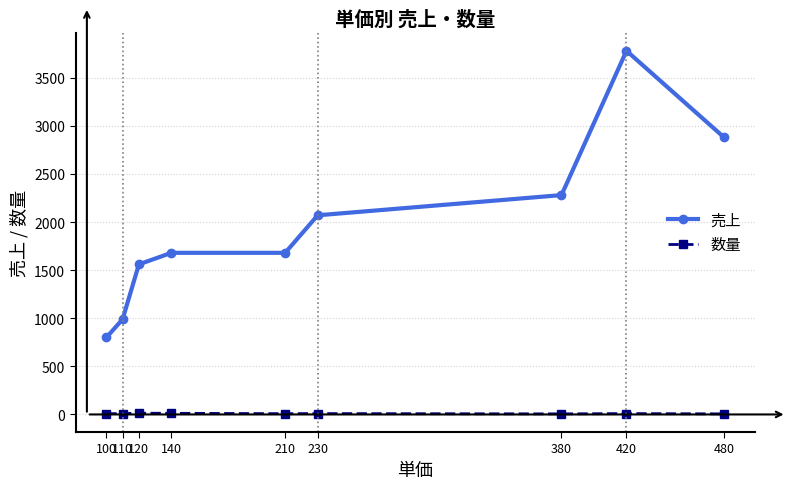

What is the value of the 売上 point at the 2nd from the left?

990